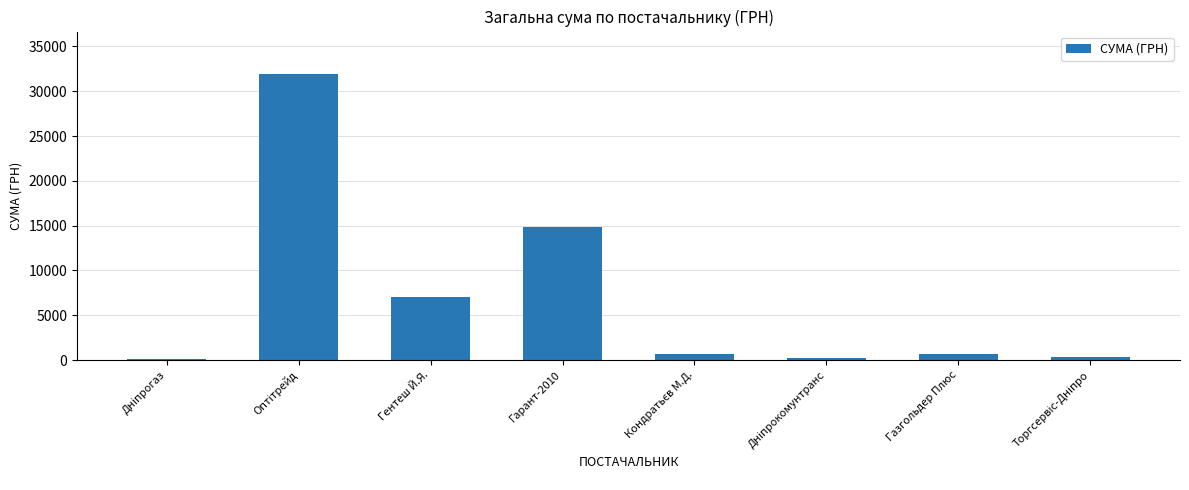

How many data points does each series have?

8